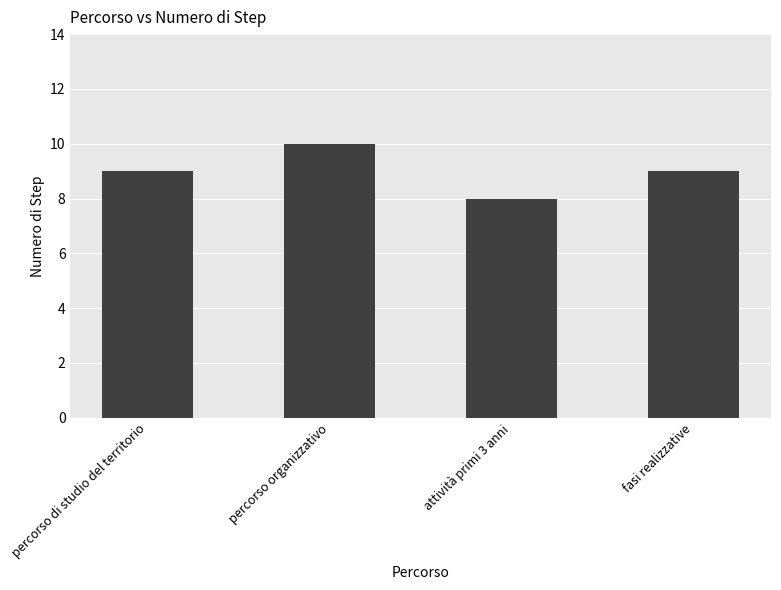

What is the greatest value displayed?

10